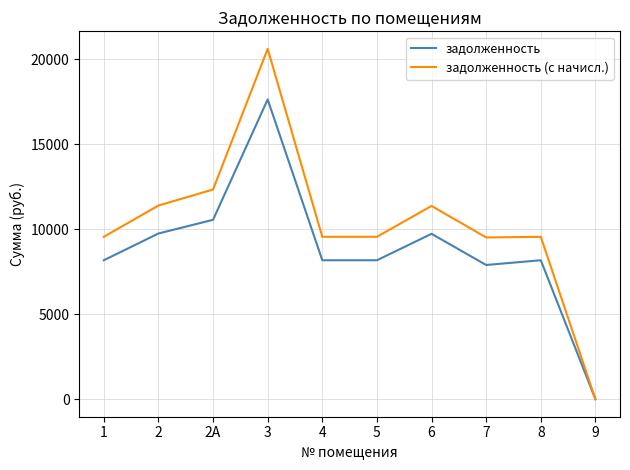

Between 1 and 2, which series saw the biggest shift?

задолженность (с начисл.)